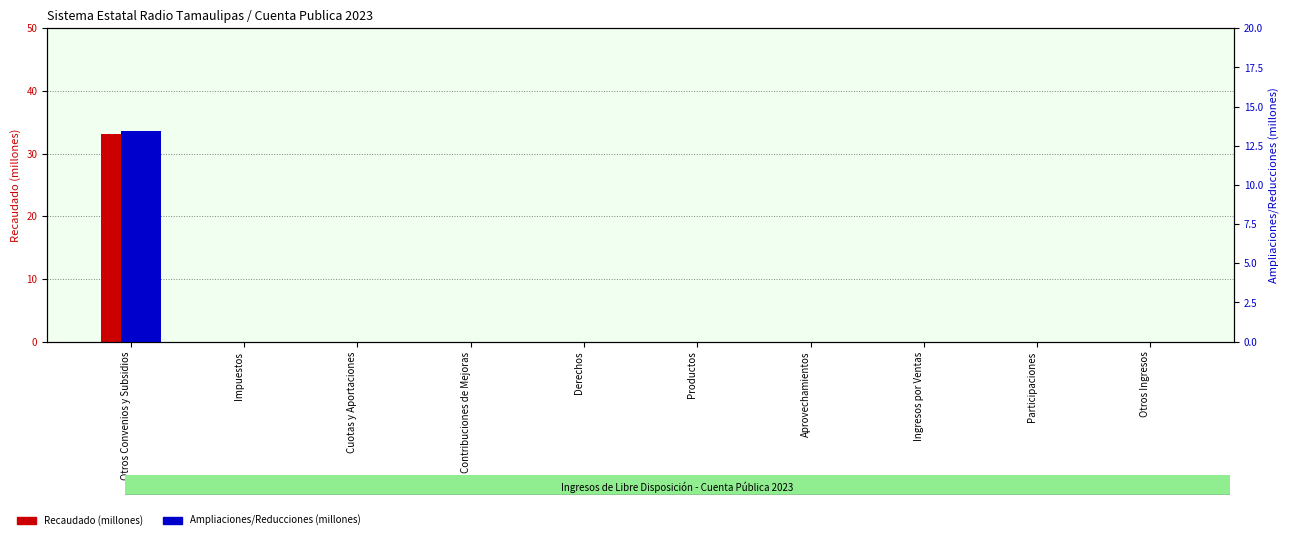

What is the greatest value displayed?

33.1